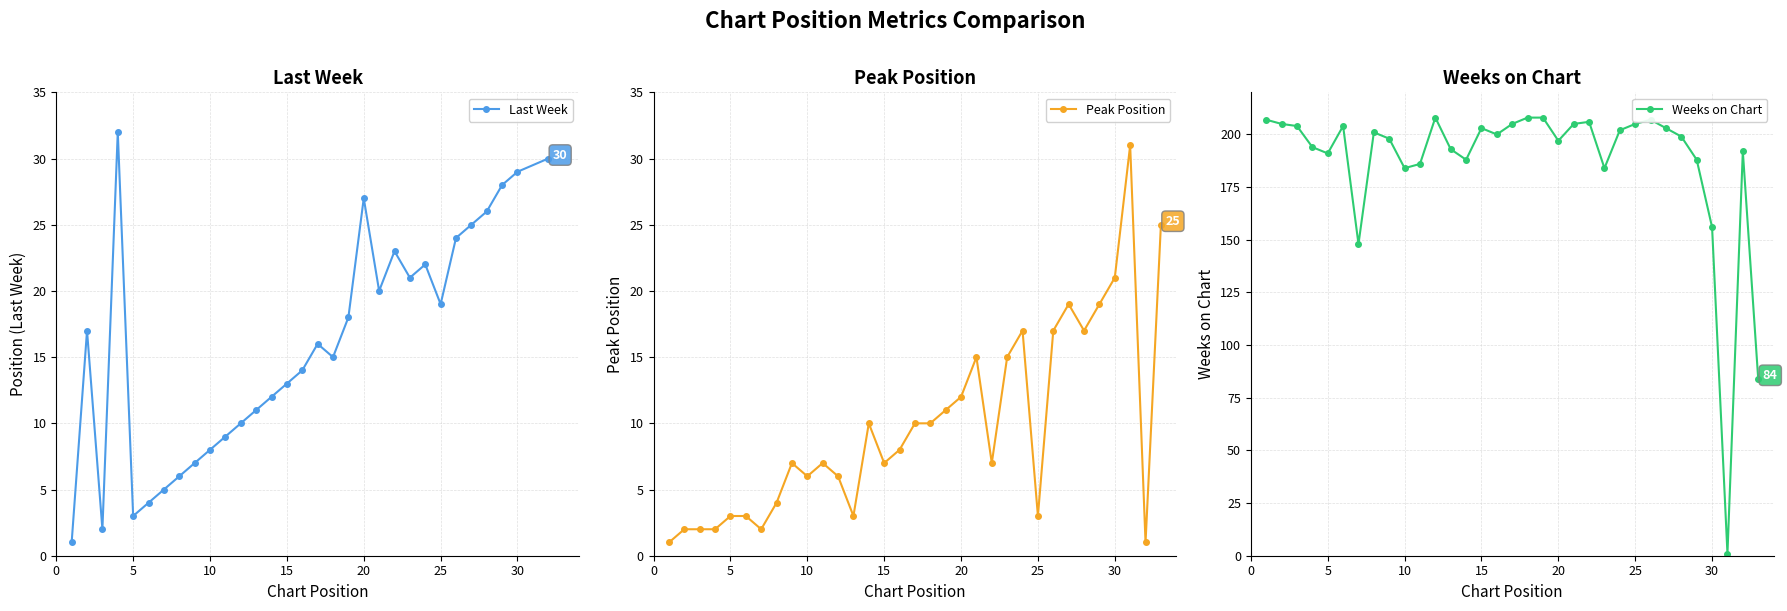

True or false: Peak Position has more than 2 interior local peaks.

True